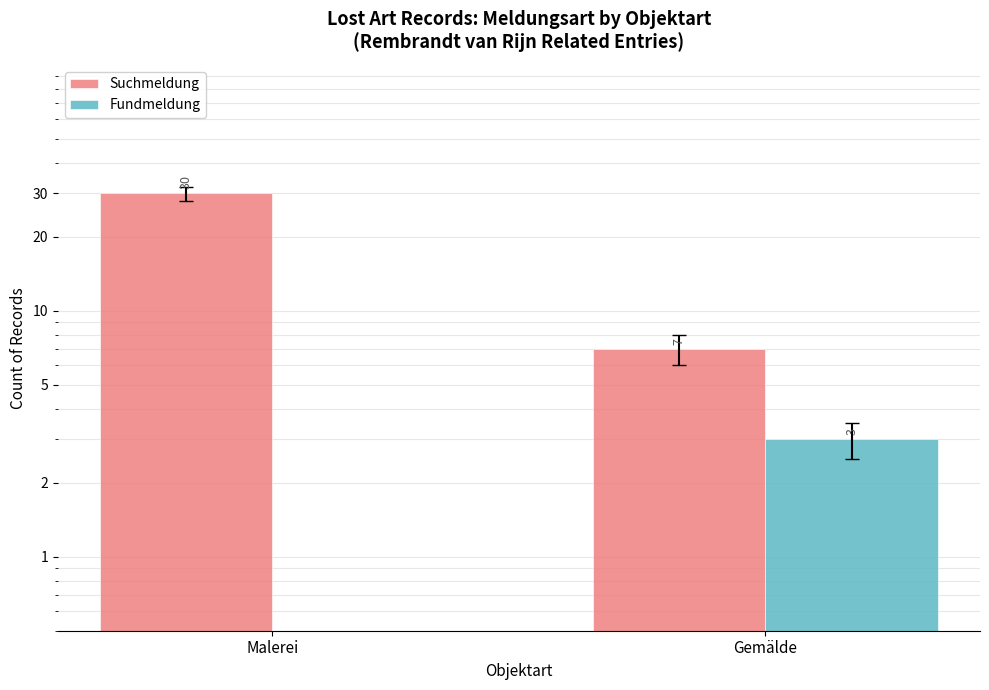

How many bars are there in each group?

2